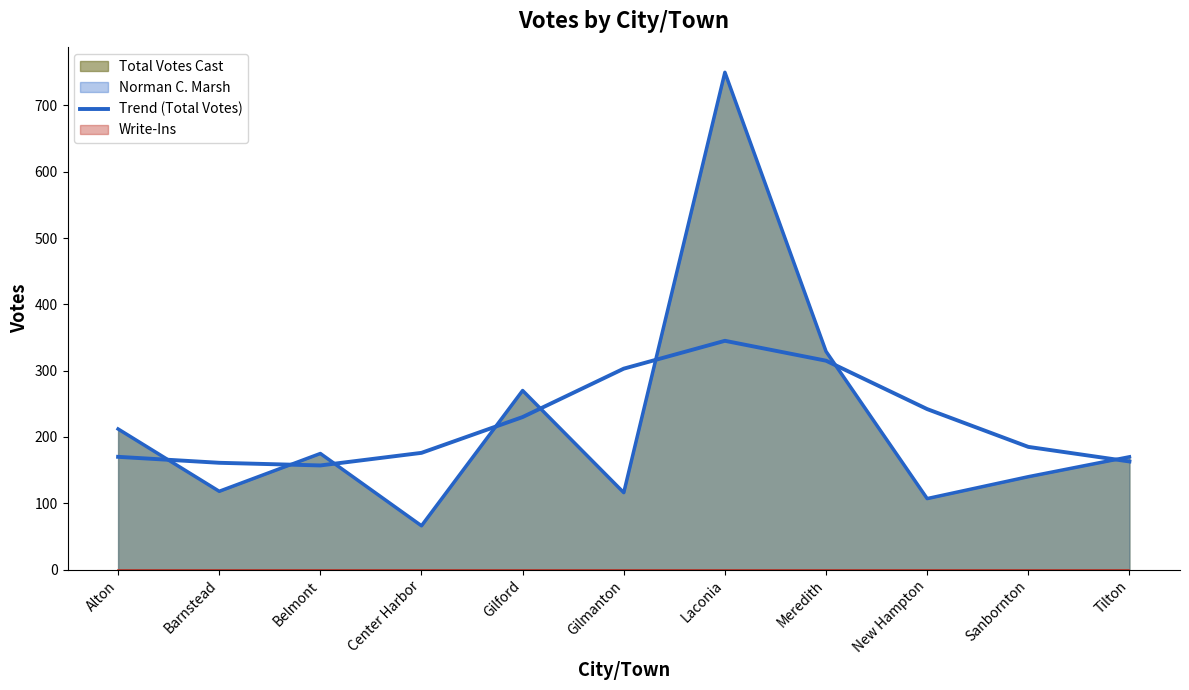

What is the change in value from Center Harbor to Sanbornton?

+9